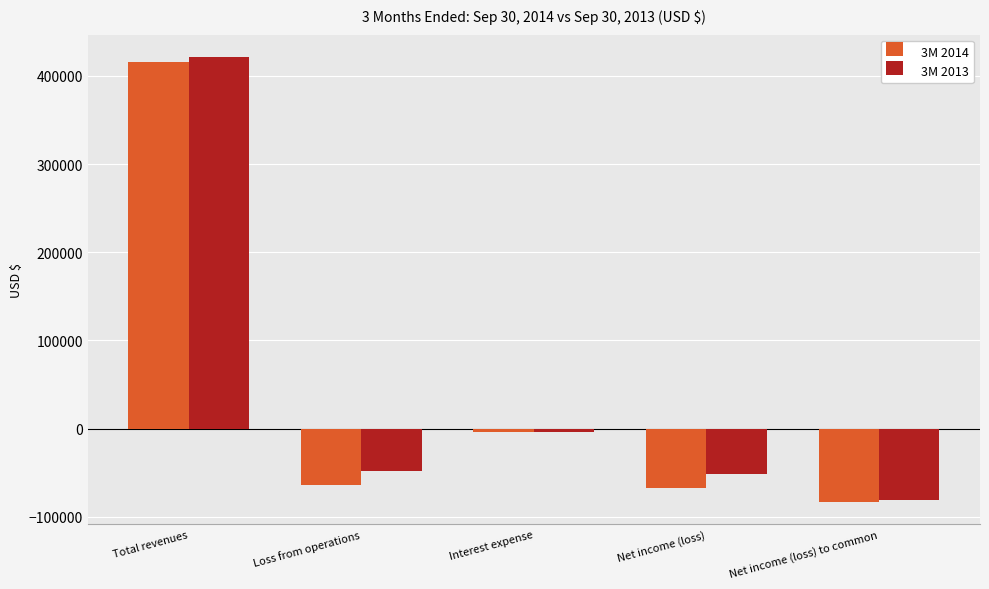

List the series in order of their peak value, lowest first.

3M 2014, 3M 2013